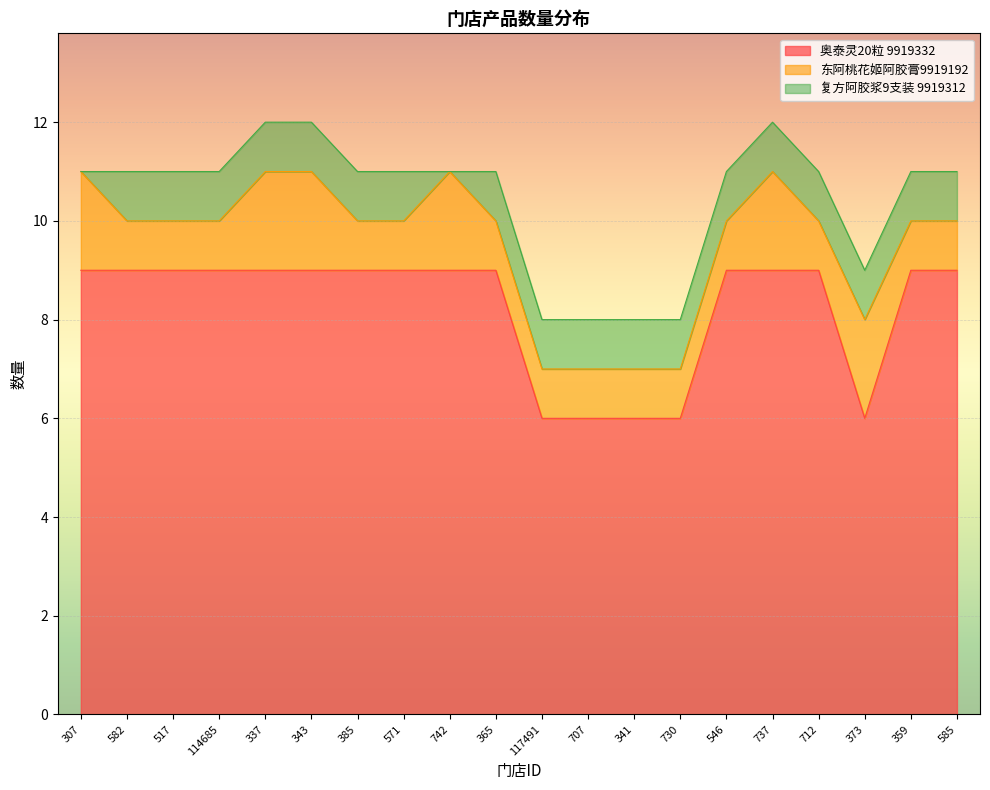

How many categories are shown in the chart?

20